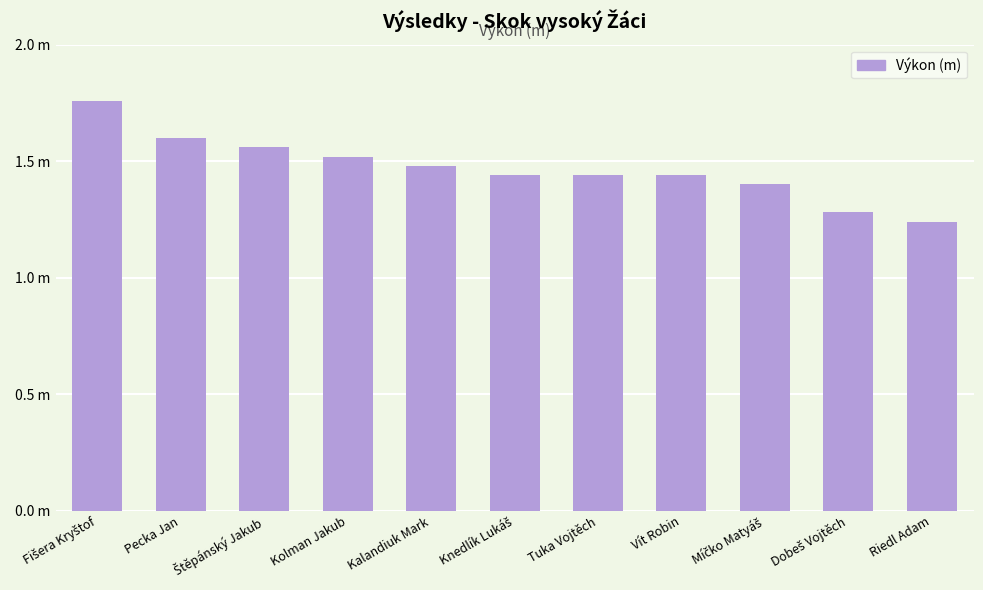

Does the chart contain any negative values?

No